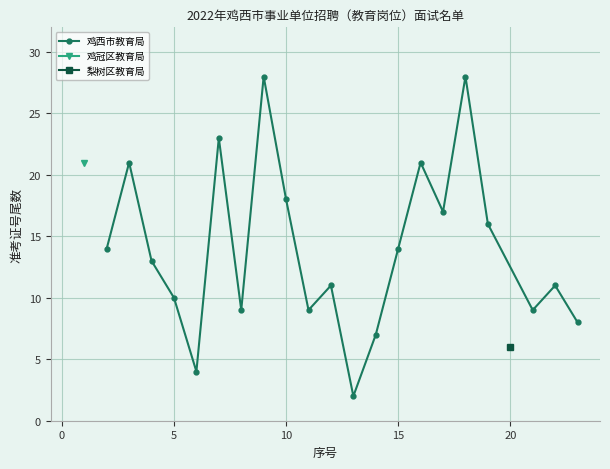

True or false: 鸡西市教育局 has more than 2 points higher than both neighbors.

True